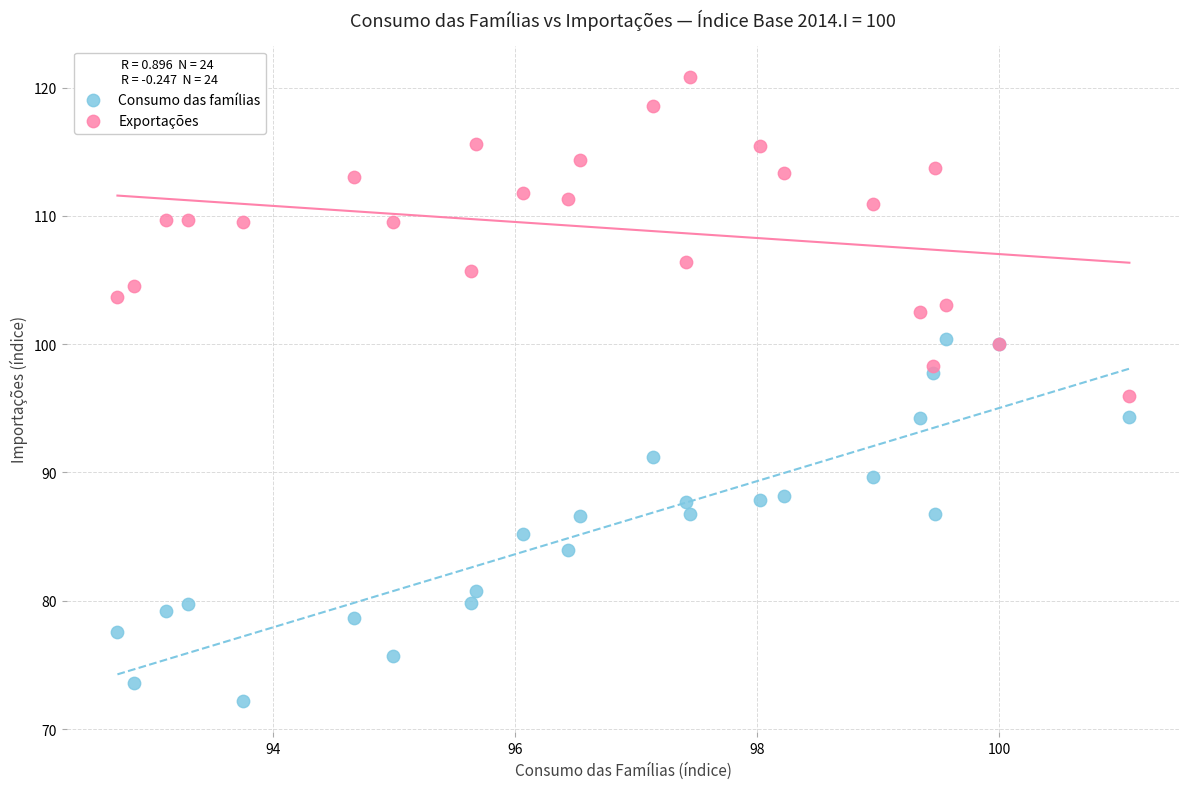

Which series reaches the minimum Y coordinate?

Consumo das famílias